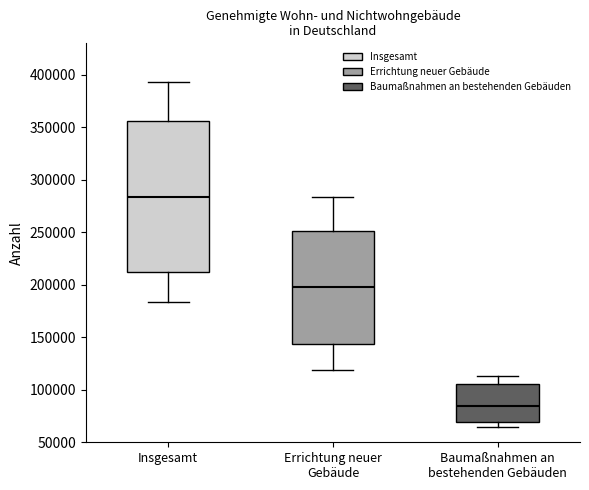

Where does the upper whisker of the box for Insgesamt end on the y-axis? The values are not printed on the chart, so give them approximately, as read against the axis.

395000